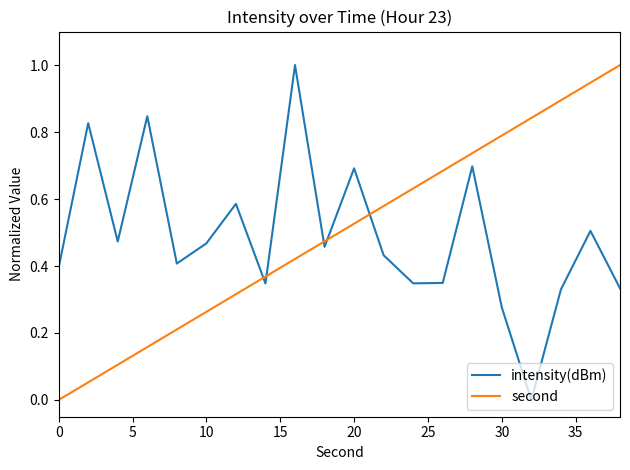

At how many categories does at least one series exceed 0?

20